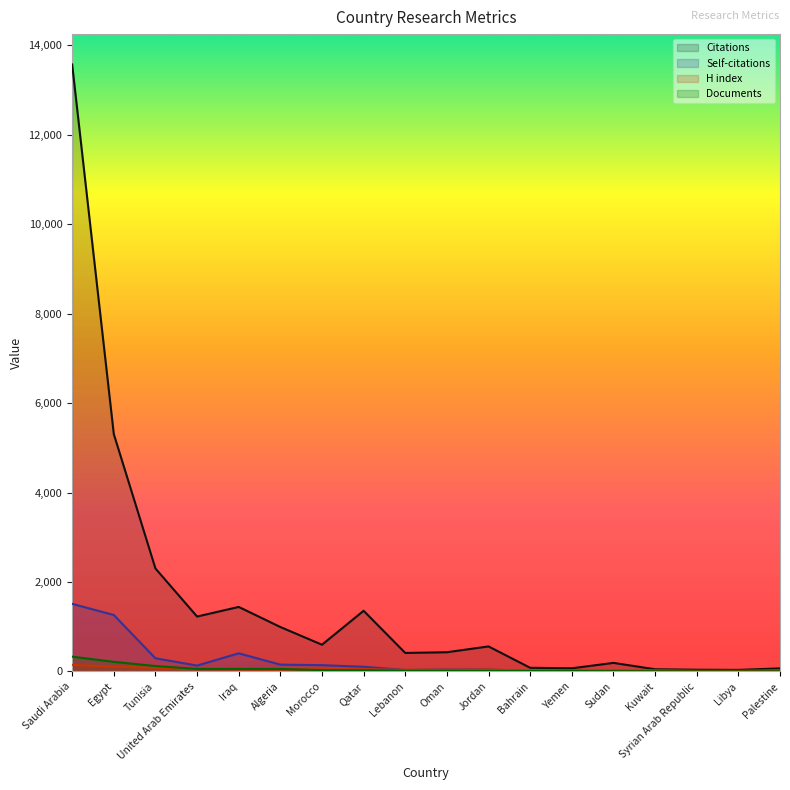

What position from the right is Algeria?

13